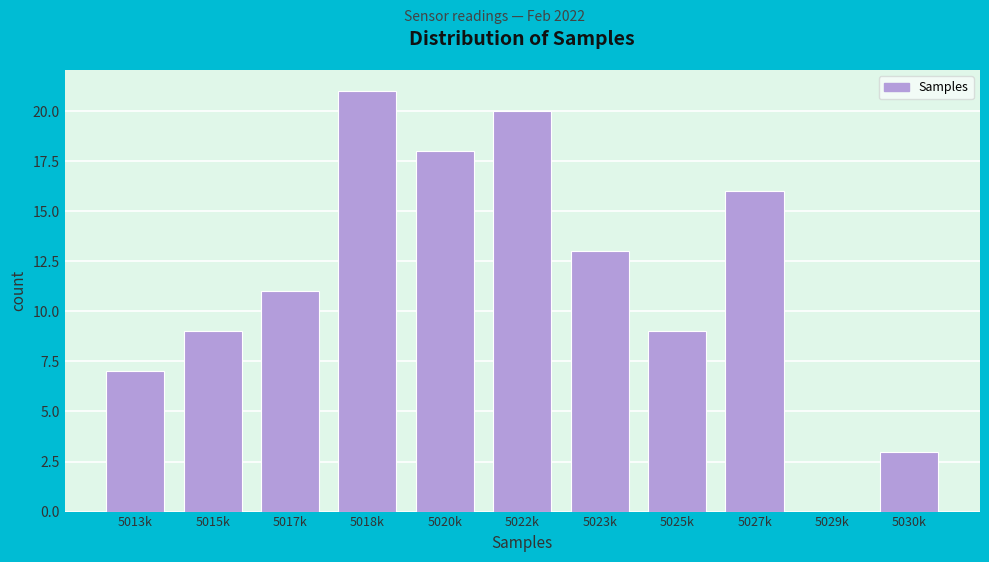

Reading right to left, extract all data points from this chart.

5030k=3	5029k=0	5027k=16	5025k=9	5023k=13	5022k=20	5020k=18	5018k=21	5017k=11	5015k=9	5013k=7